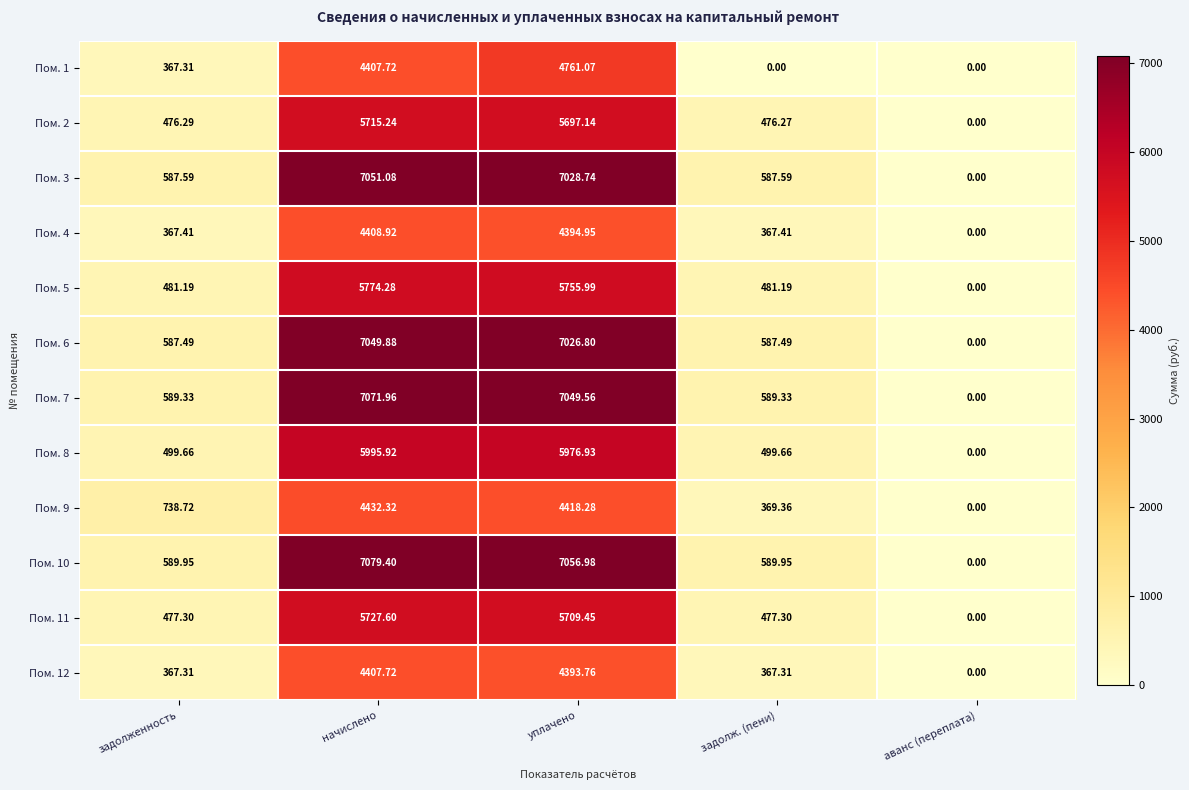

At which label does Пом. 1 reach its peak?

уплачено